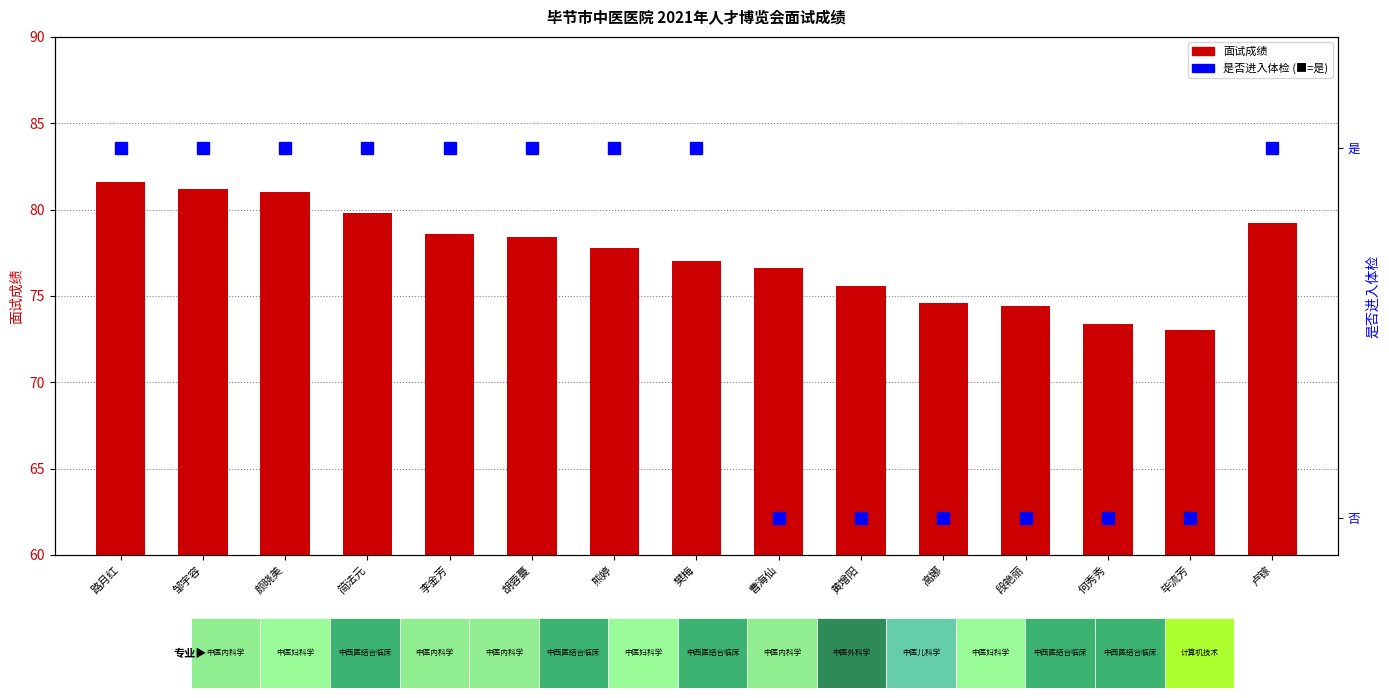

Which label corresponds to the smallest value in the chart?

毕流芳